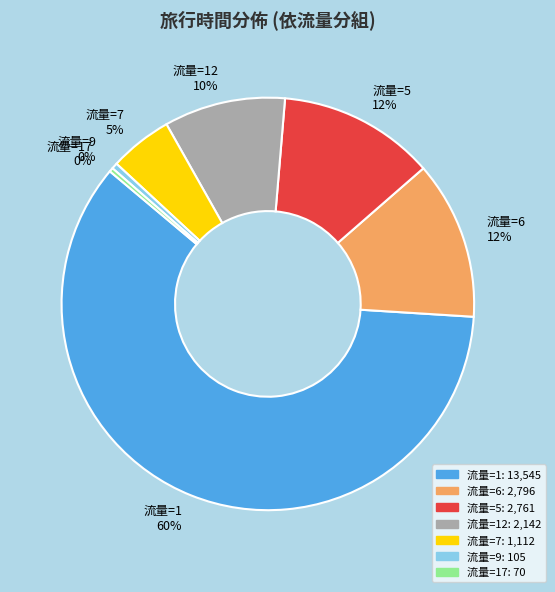

Do 流量=6 12% and 流量=1 60% together represent more than half of the pie?

Yes